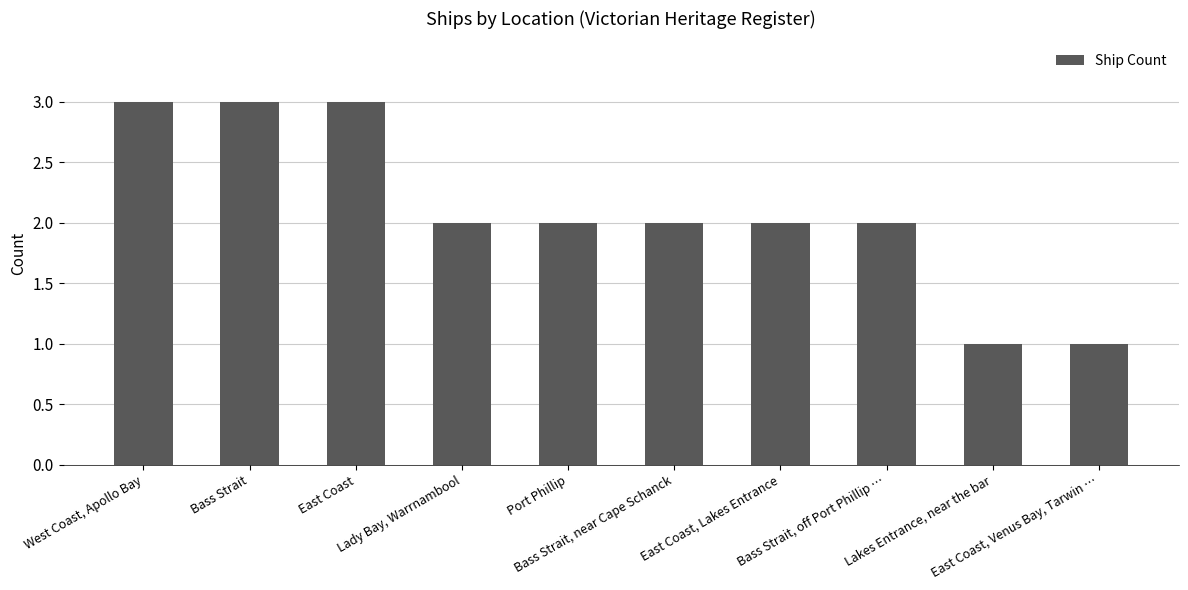

What is the value of the 9th bar from the left?

1